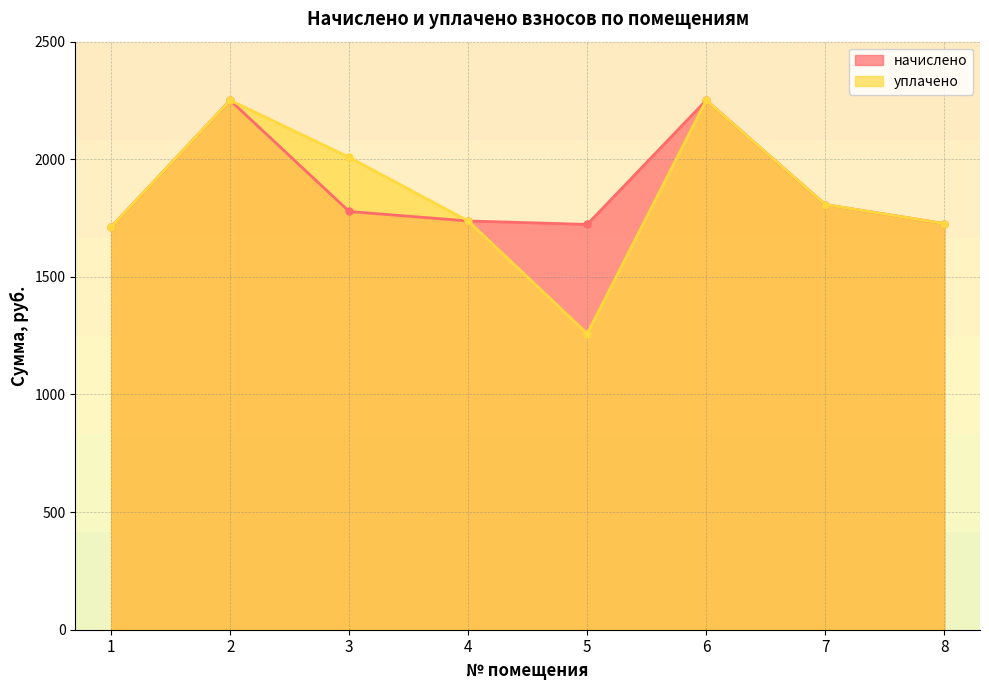

Between 5 and 2, which is larger?

2